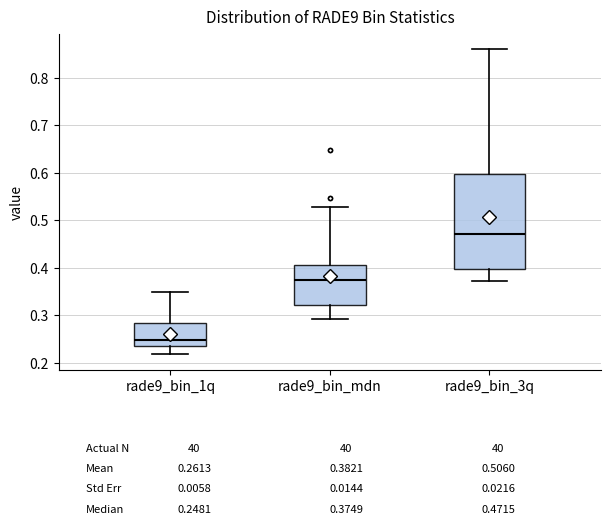

Which box's median line is the highest?

rade9_bin_3q